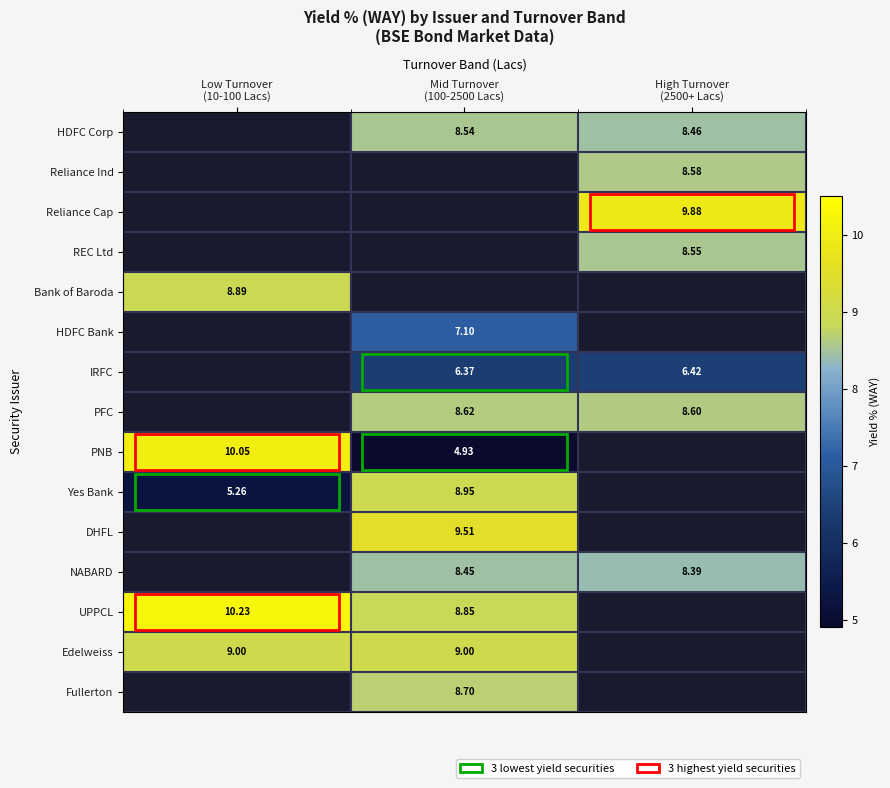

Which series has the widest spread of values?

PNB